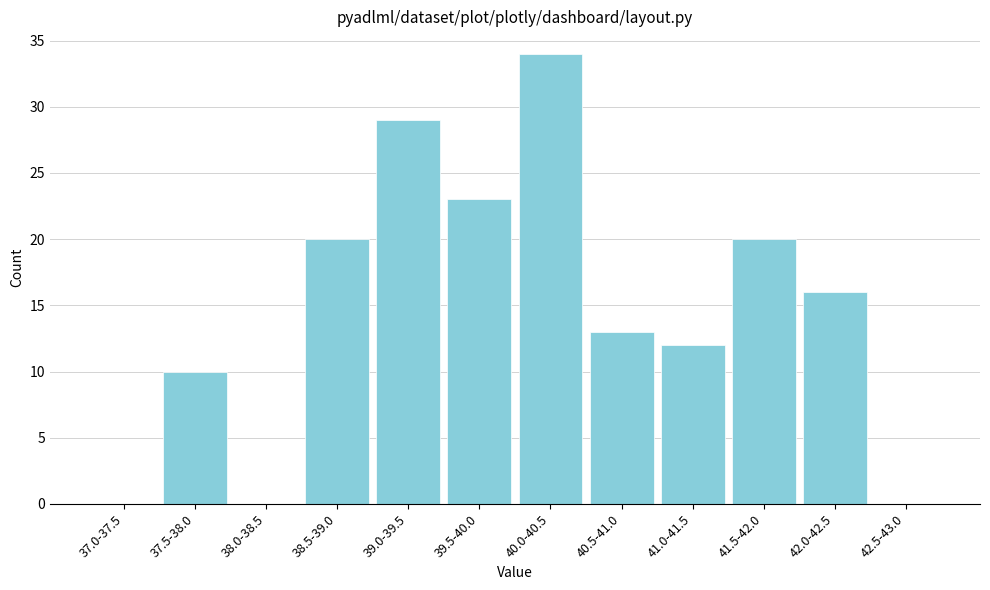

Reading left to right, list all the values displayed in this chart.

37.0-37.5=0	37.5-38.0=10	38.0-38.5=0	38.5-39.0=20	39.0-39.5=29	39.5-40.0=23	40.0-40.5=34	40.5-41.0=13	41.0-41.5=12	41.5-42.0=20	42.0-42.5=16	42.5-43.0=0